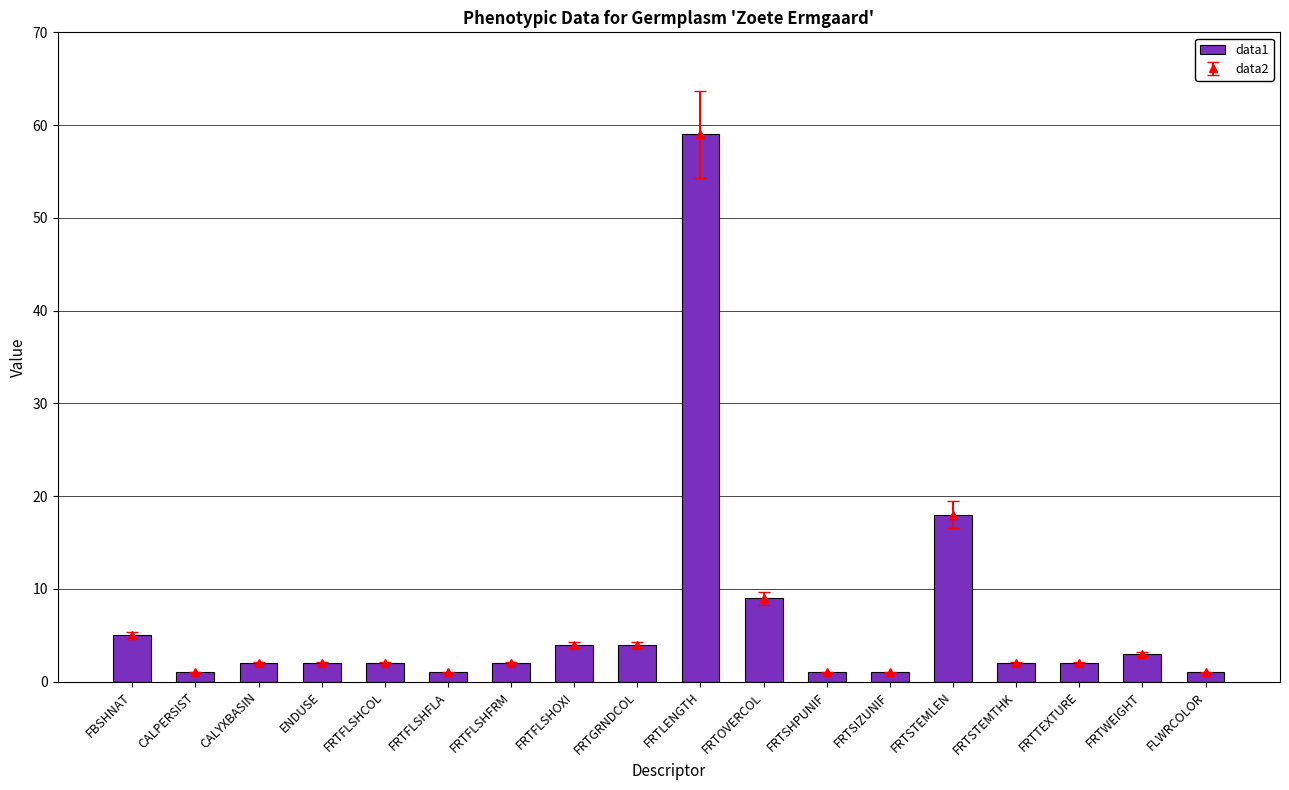

List the labels in order of value, smallest first.

CALPERSIST, FRTFLSHFLA, FRTSHPUNIF, FRTSIZUNIF, FLWRCOLOR, CALYXBASIN, ENDUSE, FRTFLSHCOL, FRTFLSHFRM, FRTSTEMTHK, FRTTEXTURE, FRTWEIGHT, FRTFLSHOXI, FRTGRNDCOL, FBSHNAT, FRTOVERCOL, FRTSTEMLEN, FRTLENGTH